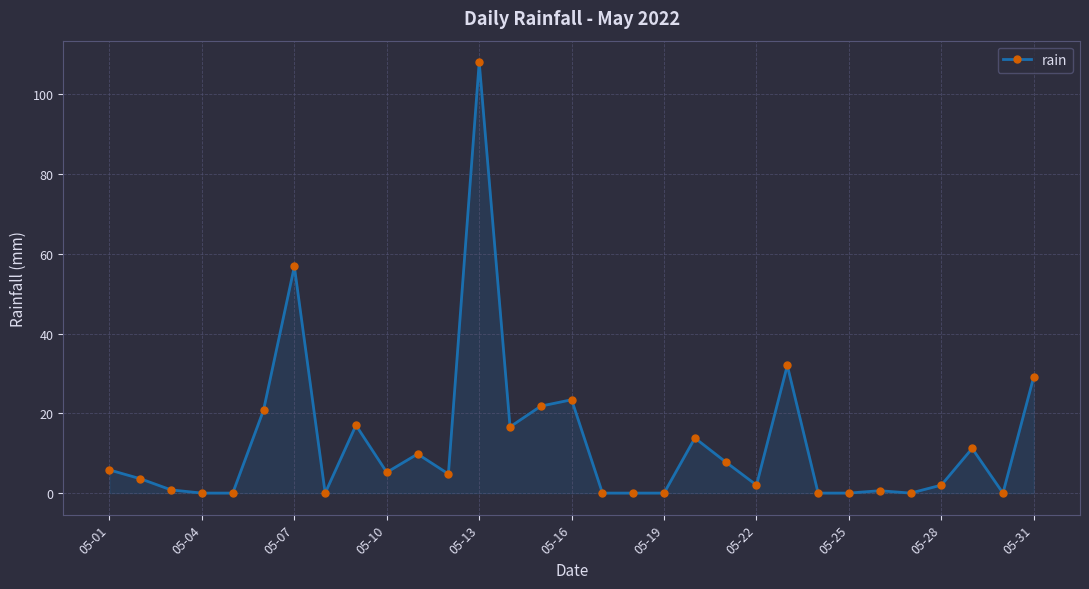

True or false: the data has more than 1 interior local peaks.

True